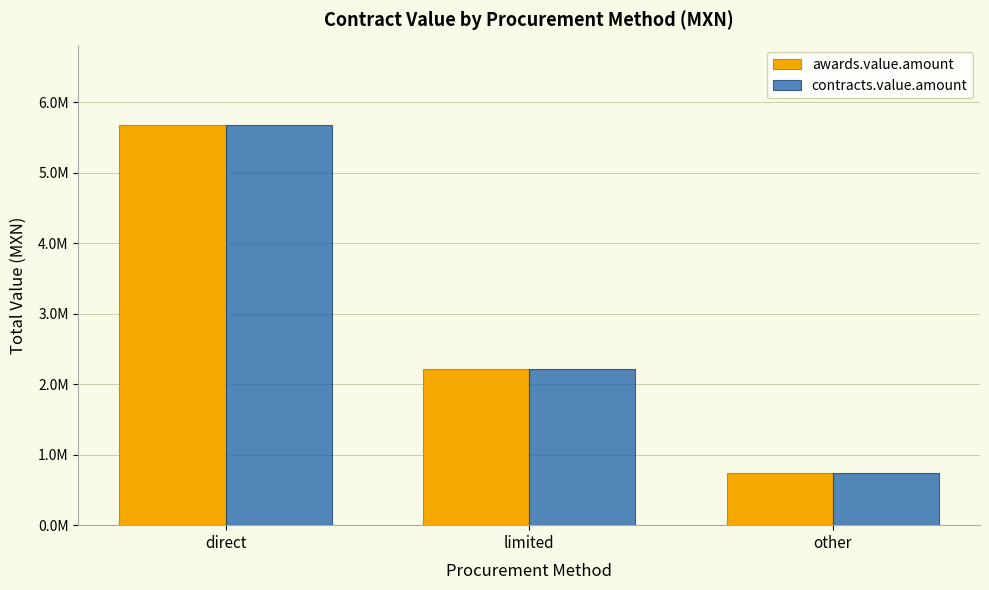

Rank the categories by awards.value.amount value from highest to lowest.

direct, limited, other